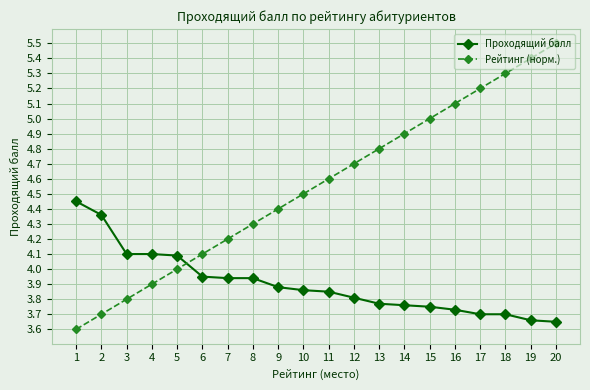

What is the difference between the maximum and minimum values in the Рейтинг (норм.) series?

1.9